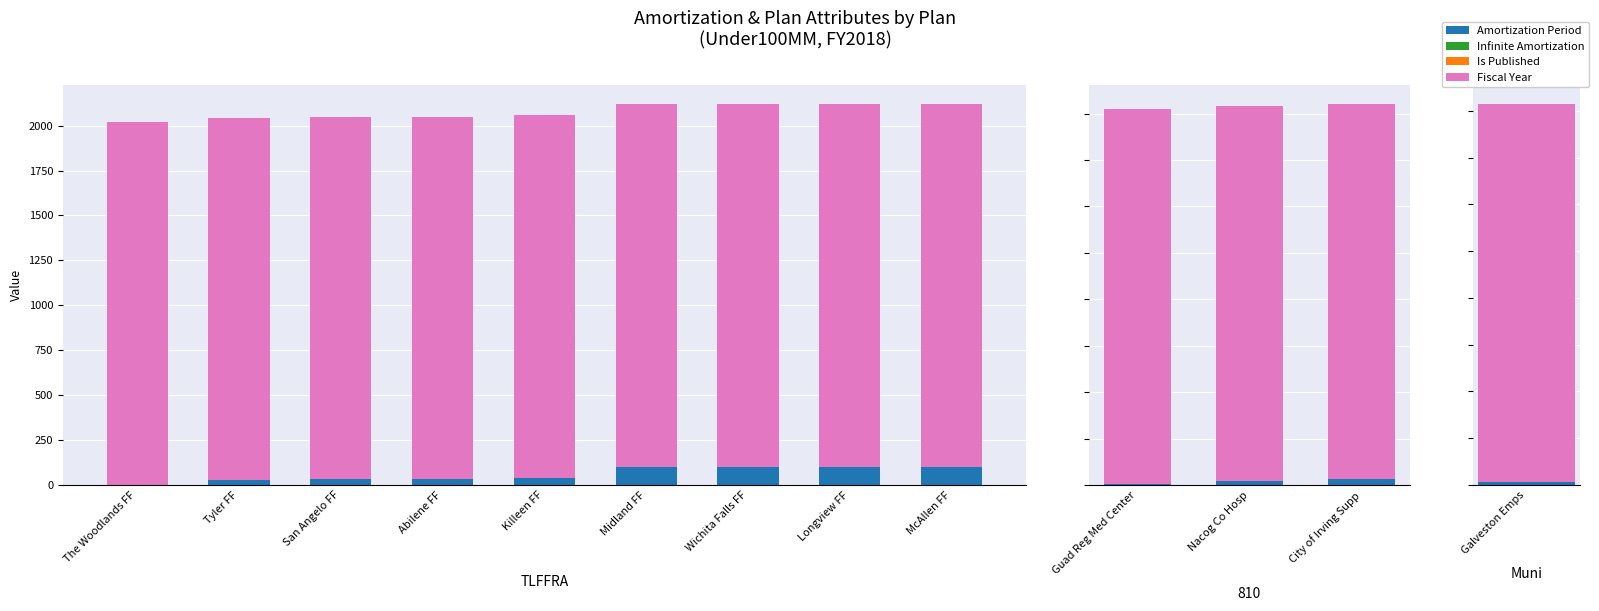

The value of Amortization Period at Guad Reg Med Center is 3. True or false?

True